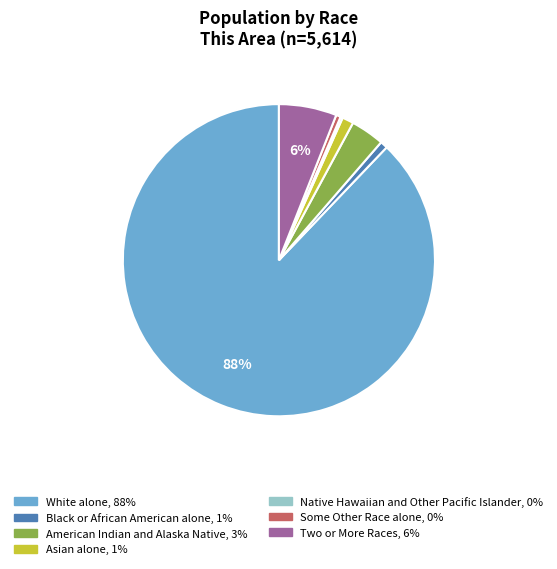

To the nearest percent, what percentage of the pie is Asian alone?

1%